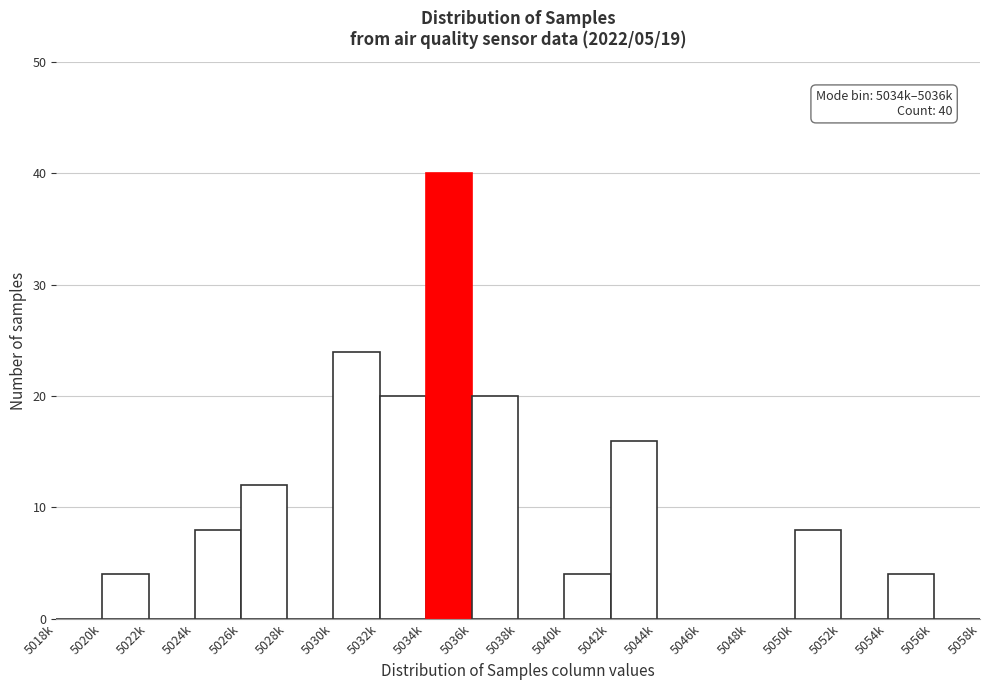

Reading left to right, transcribe all the data shown in this chart.

5018k=0	5020k=4	5022k=0	5024k=8	5026k=12	5028k=0	5030k=24	5032k=20	5034k=40	5036k=20	5038k=0	5040k=4	5042k=16	5044k=0	5046k=0	5048k=0	5050k=8	5052k=0	5054k=4	5056k=0